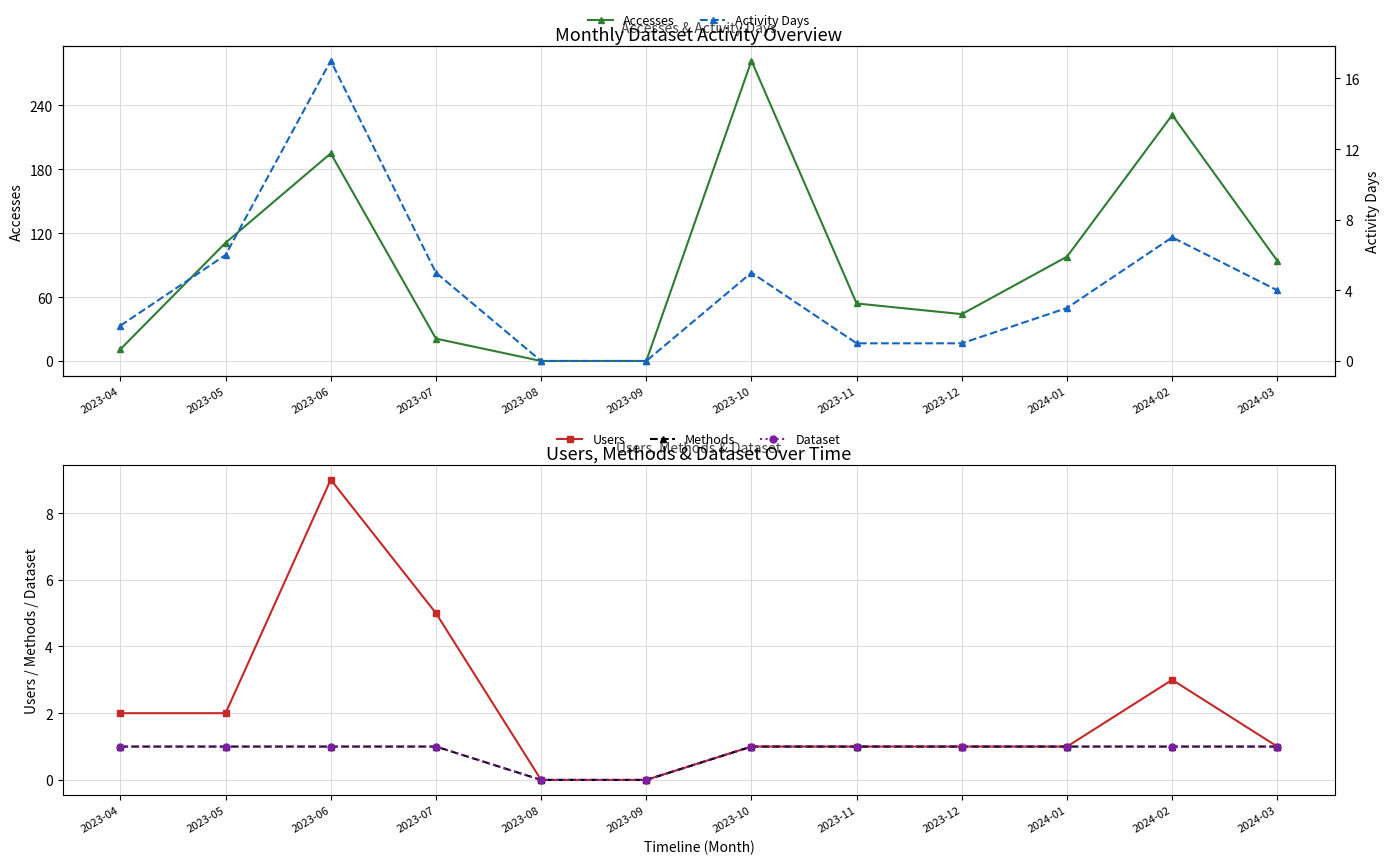

What is the sum of all Dataset values?

10